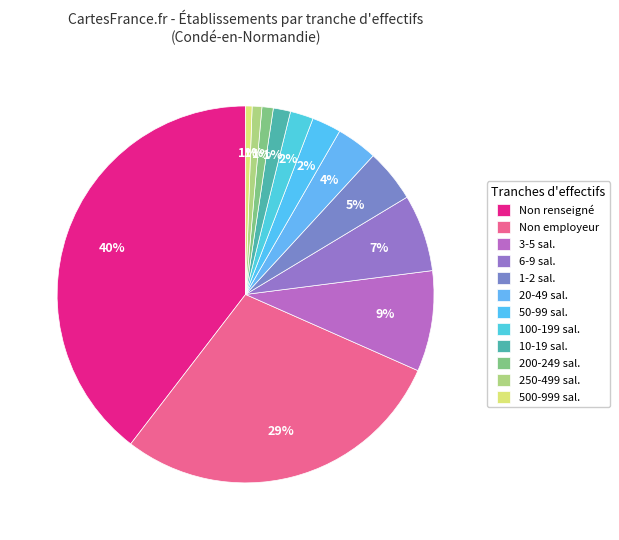

How many segments does this pie chart have?

12